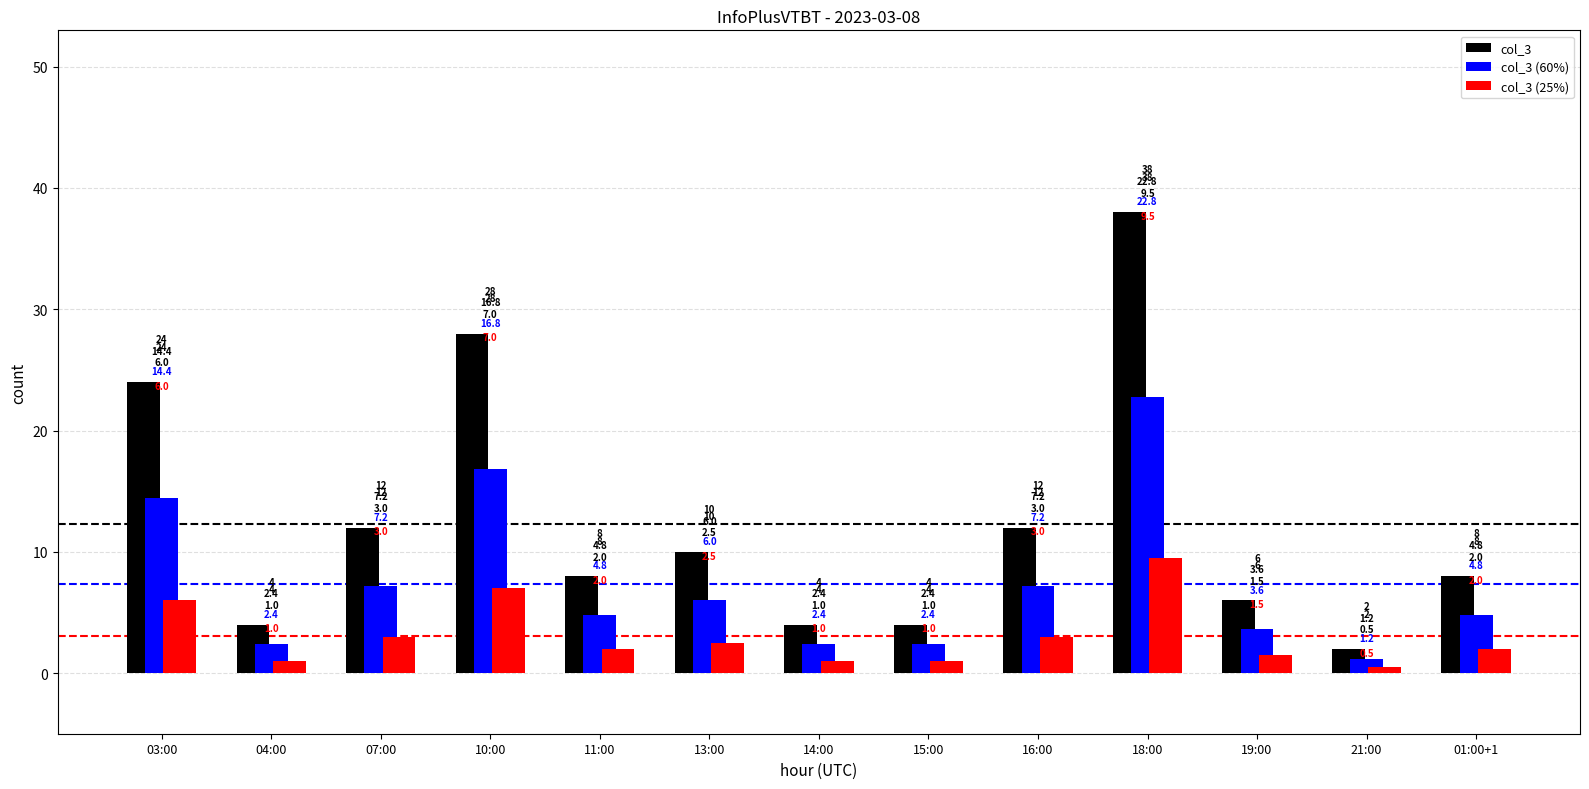

Reading left to right, list all the values displayed in this chart.

col_3: 24.0	4.0	12.0	28.0	8.0	10.0	4.0	4.0	12.0	38.0	6.0	2.0	8.0
col_3 (60%): 14.4	2.4	7.2	16.8	4.8	6.0	2.4	2.4	7.2	22.8	3.6	1.2	4.8
col_3 (25%): 6.0	1.0	3.0	7.0	2.0	2.5	1.0	1.0	3.0	9.5	1.5	0.5	2.0